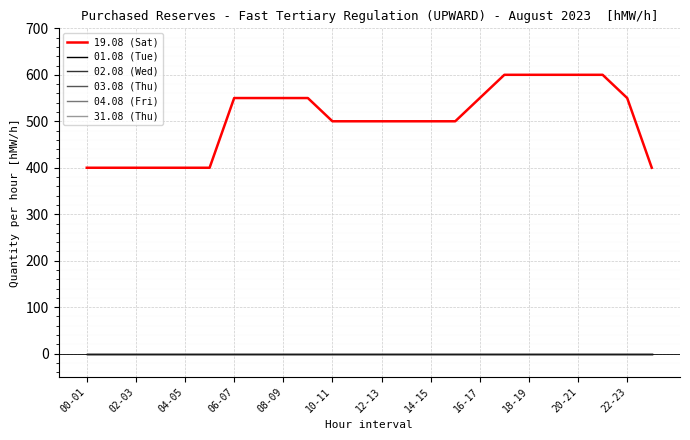

Is this an area chart (filled region under the line)?

No